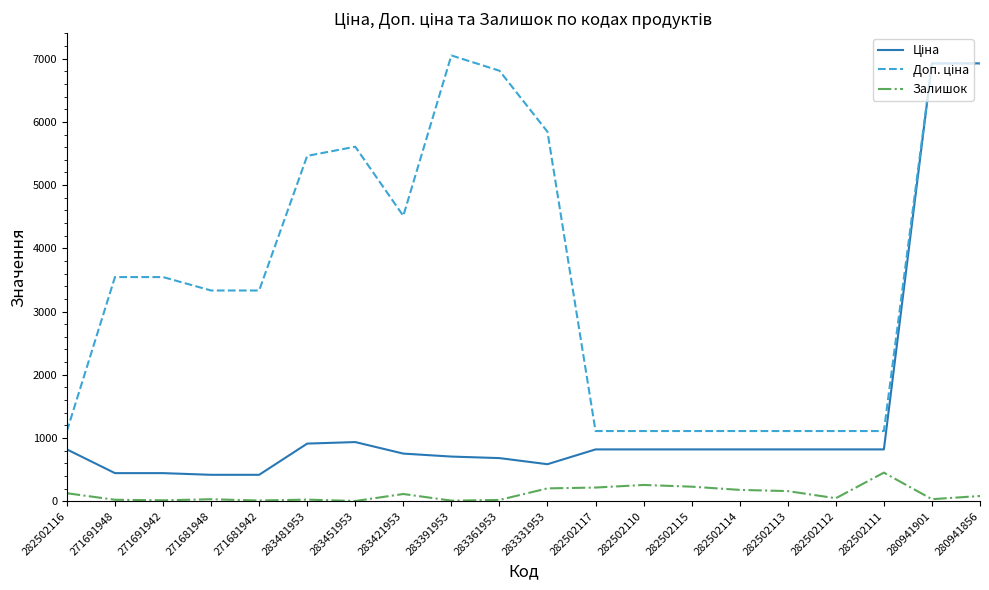

What is the spread (max minus min) of values at 283331953?

5641.9